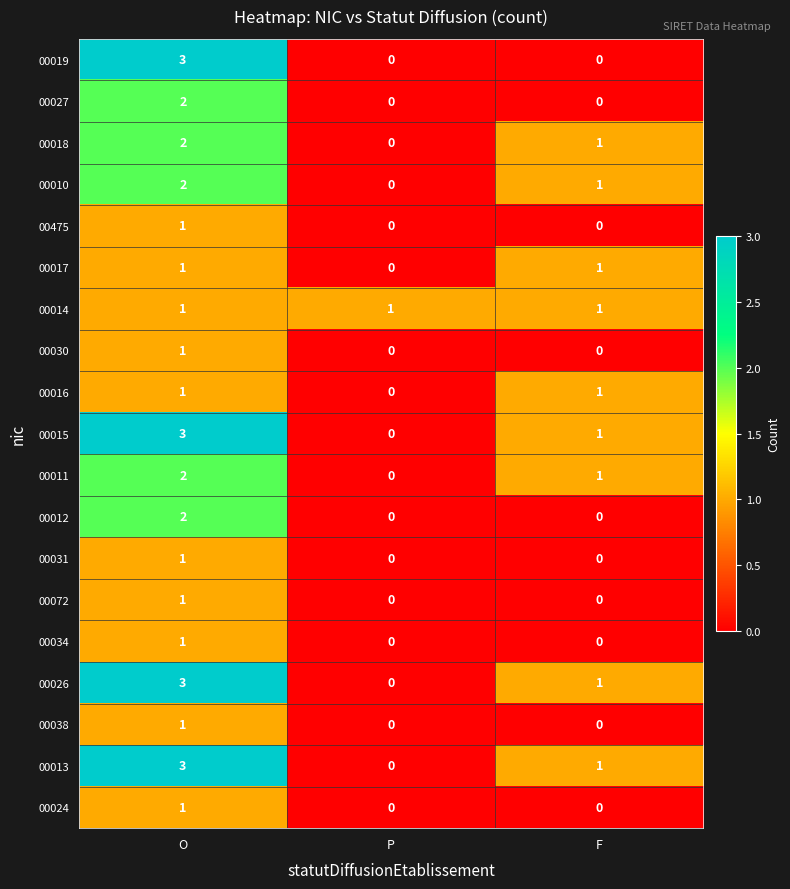

At which label is 00026 closest to 1?

F